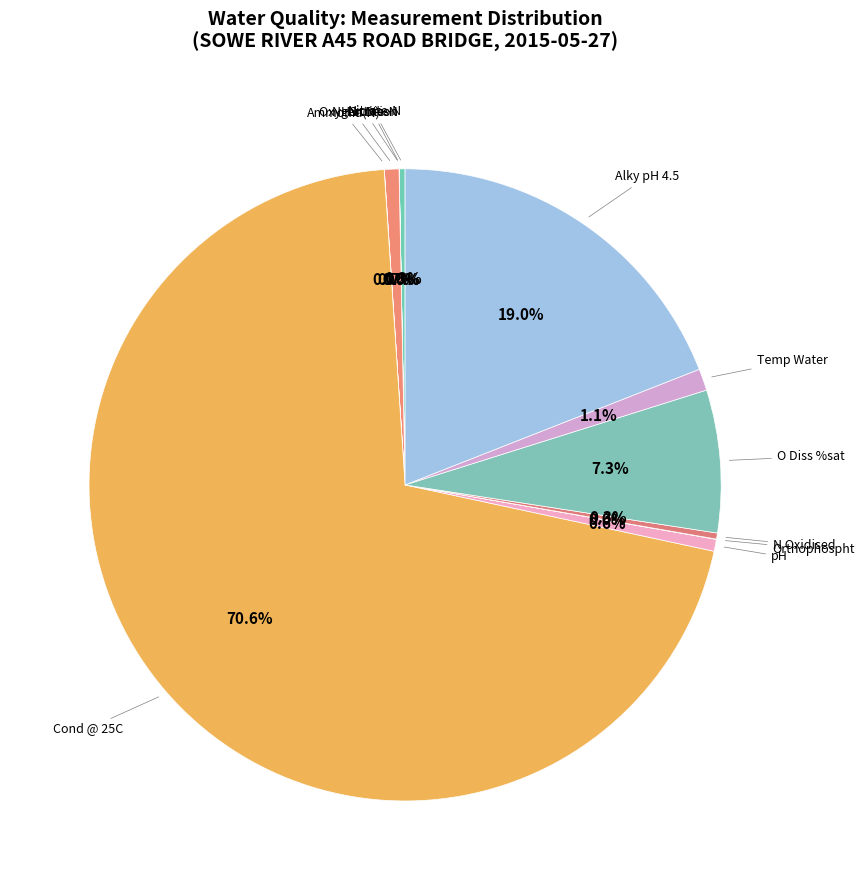

What is the largest slice in the pie chart?

Cond @ 25C